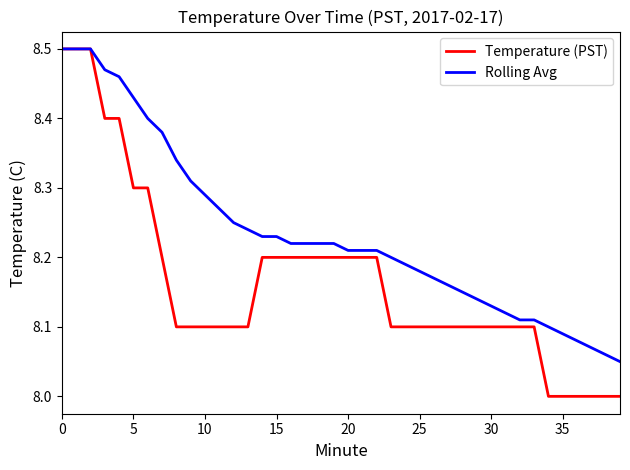

Which series has the largest total across all categories?

Rolling Avg